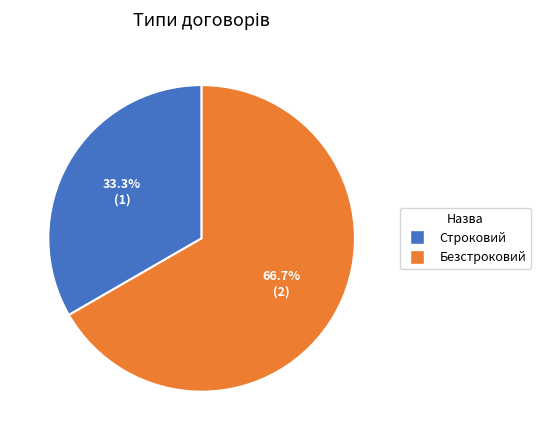

To the nearest percent, what is the combined percentage of Строковий and Безстроковий?

100%